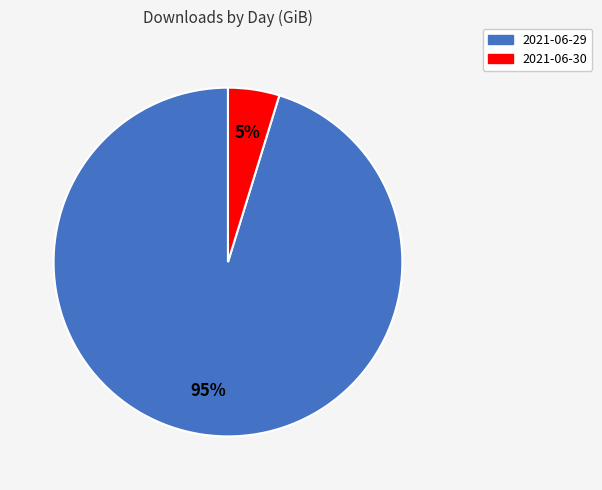

The 2021-06-30 slice represents 5% of the pie. True or false?

True